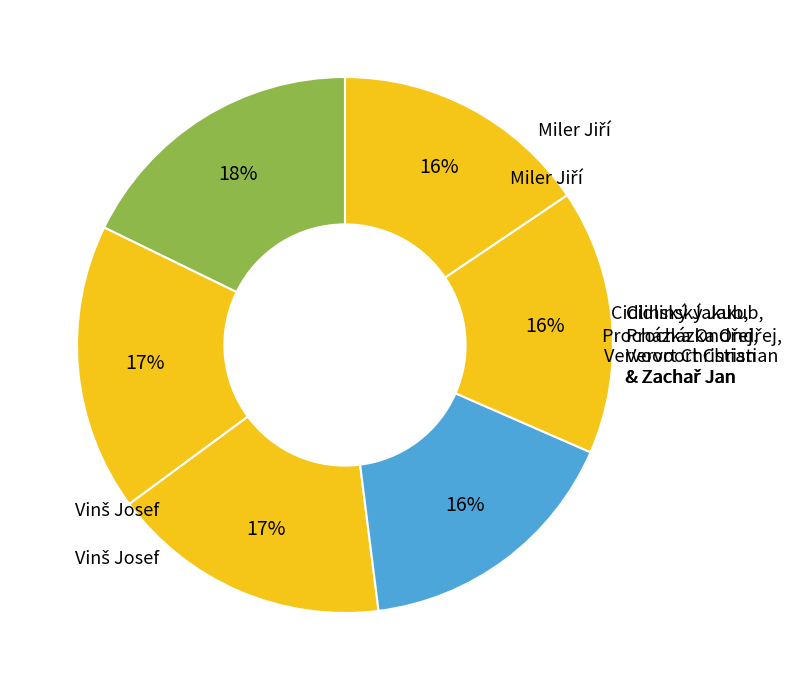

How many segments does this pie chart have?

6